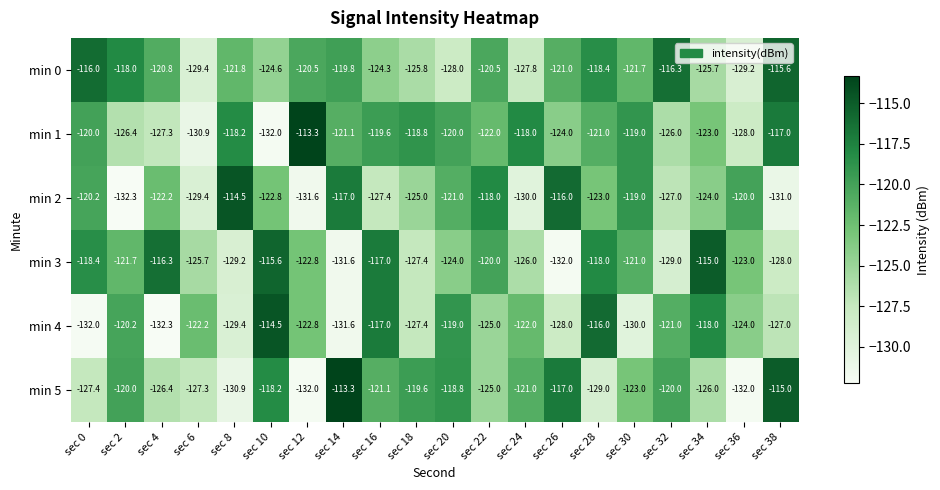

What is the total value across all series at sec 30?

-733.7